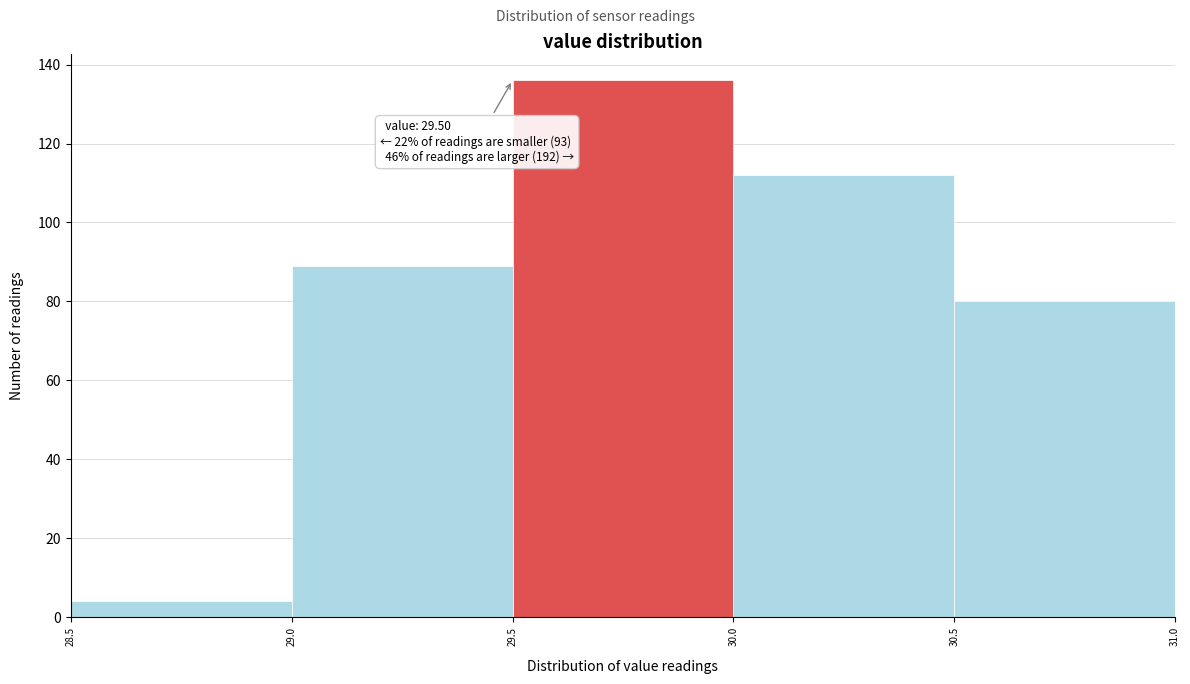

Which range on the x-axis has the tallest bar?

29.5 to 30.0